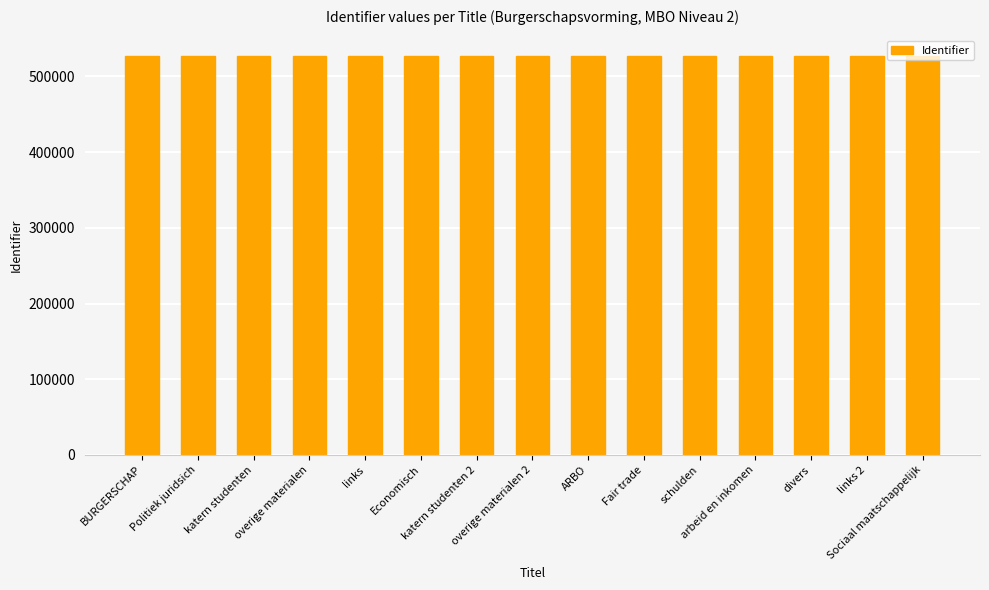

How many distinct data groups are displayed?

1